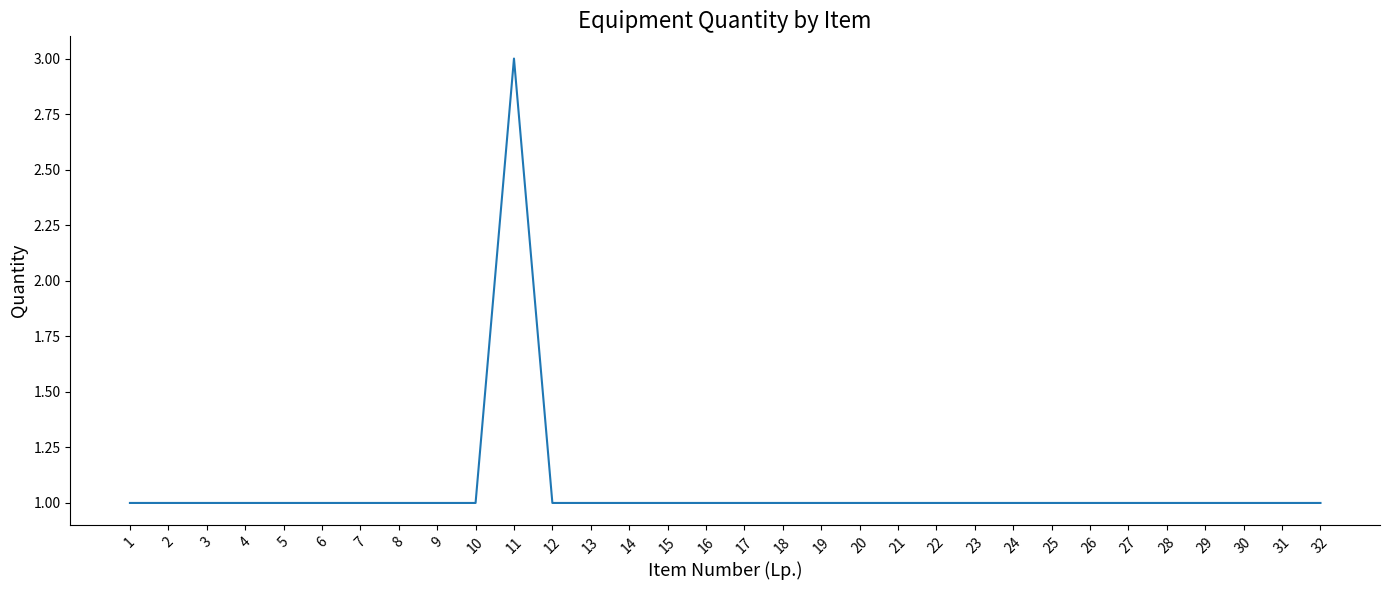

Is it true that the value at 25 is 1?

True